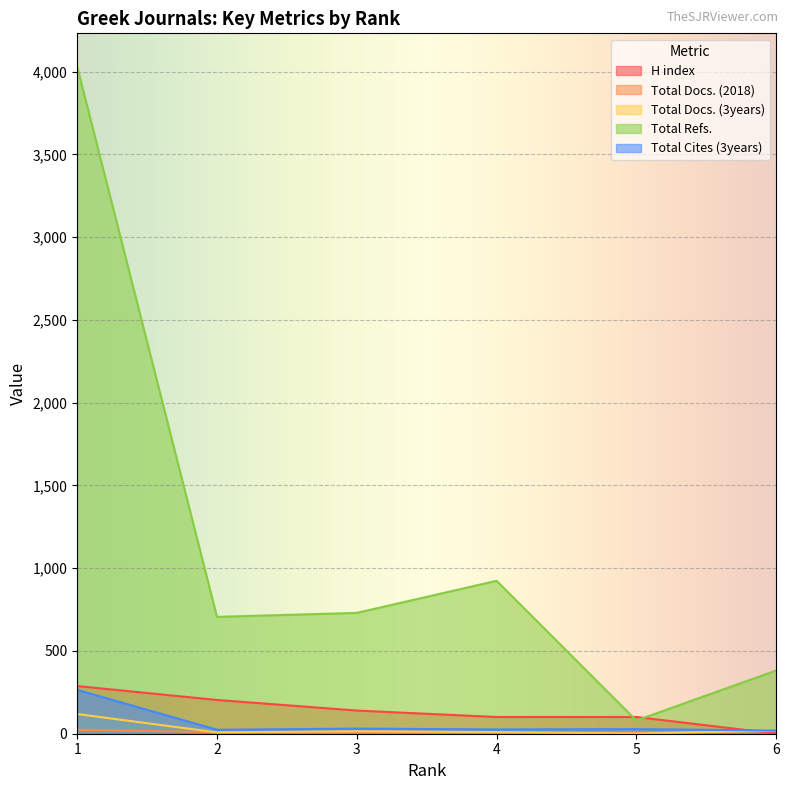

What is the difference between the Total Cites (3years) values at 5 and 3?

3